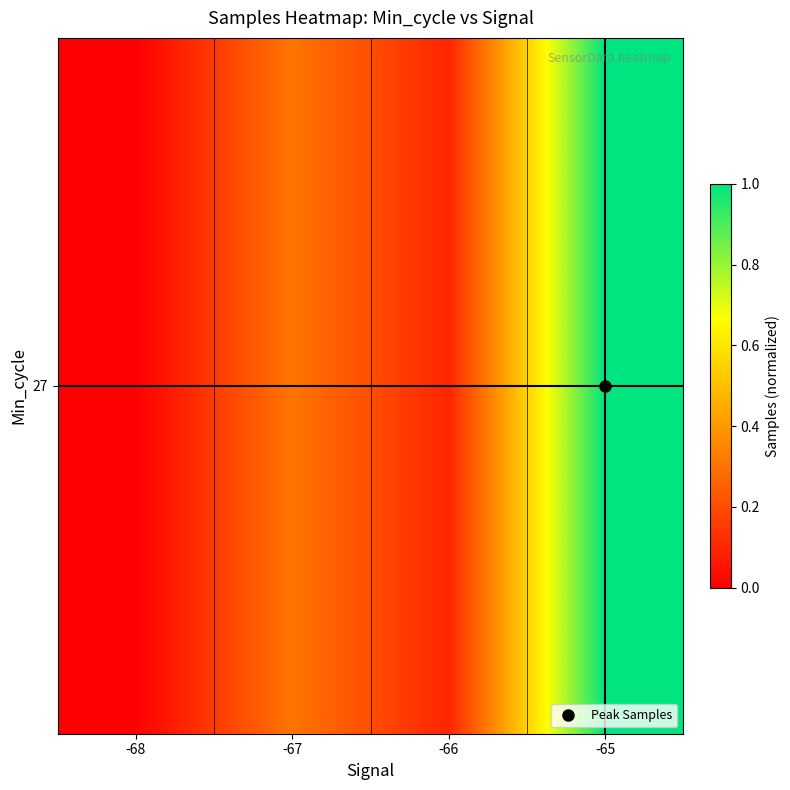

List the labels in order of value, largest first.

-65, -67, -66, -68